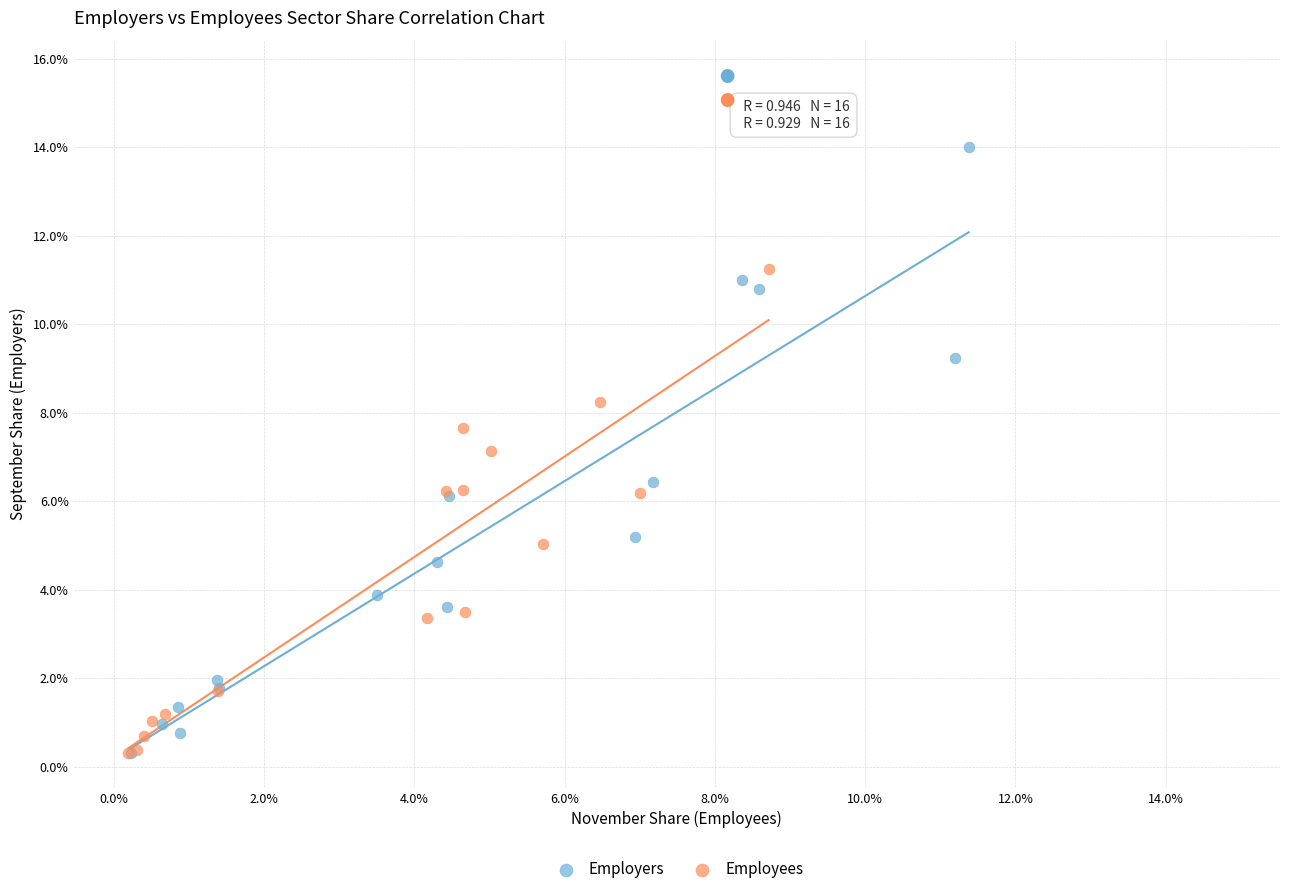

What are all the series names shown in the legend?

Employers, Employees